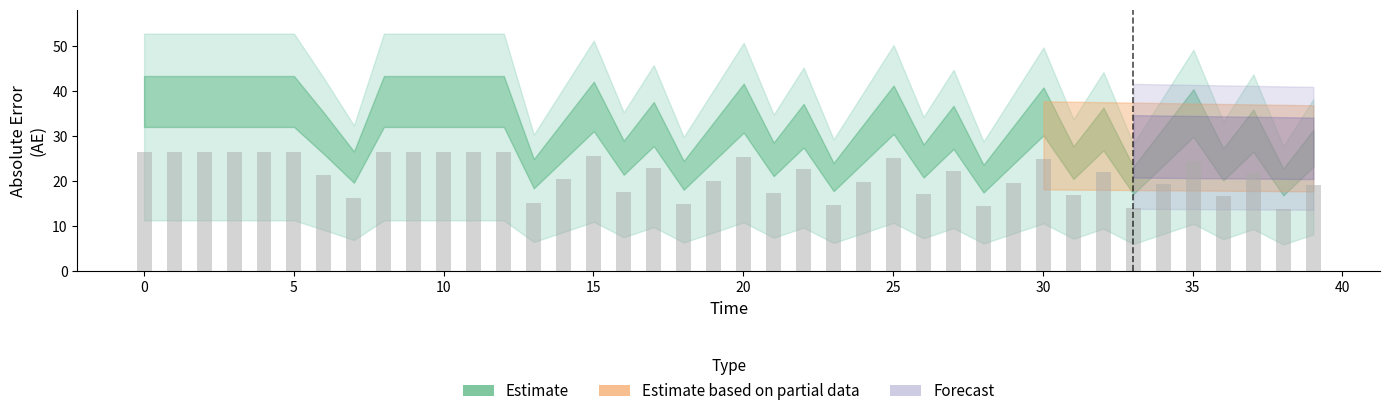

What is the value of the 28th bar from the left?

22.4